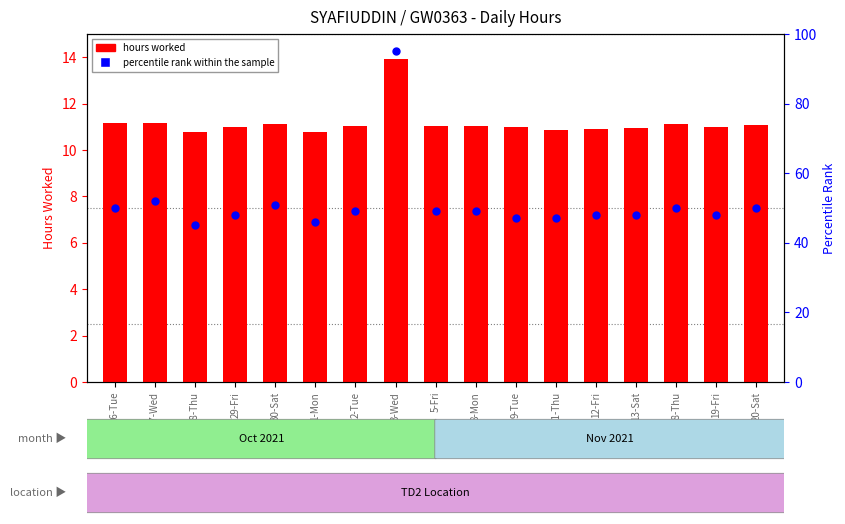

What are all the series names shown in the legend?

hours worked, percentile rank within the sample